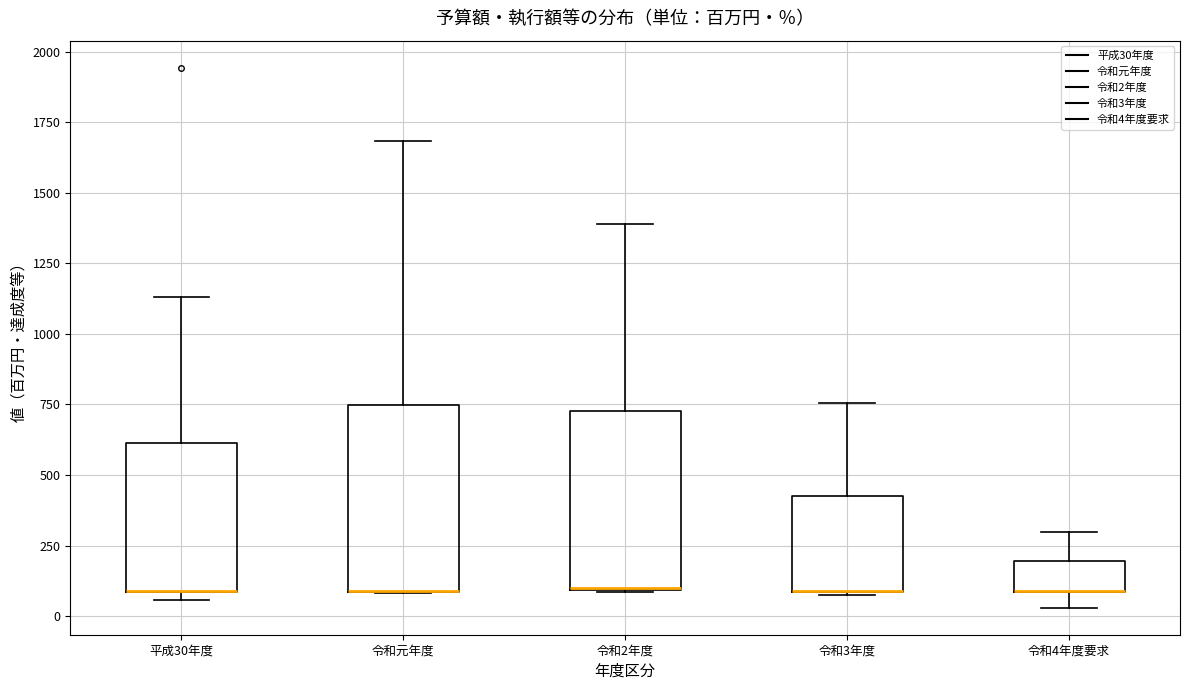

Reading left to right, read every box against the y-axis: the position of its median line, the range the box covers, and the ends of its whiskers. The values are not printed on the chart, so give them approximately, as read against the axis.

平成30年度: median 100 (drawn on the box's lower edge), box 100 to 600, whiskers 50 to 1150
令和元年度: median 100 (drawn on the box's lower edge), box 100 to 750, whiskers 100 to 1700
令和2年度: median 100 (drawn on the box's lower edge), box 100 to 750, whiskers 100 to 1400
令和3年度: median 100 (drawn on the box's lower edge), box 100 to 400, whiskers 100 to 750
令和4年度要求: median 100 (drawn on the box's lower edge), box 100 to 200, whiskers 50 to 300